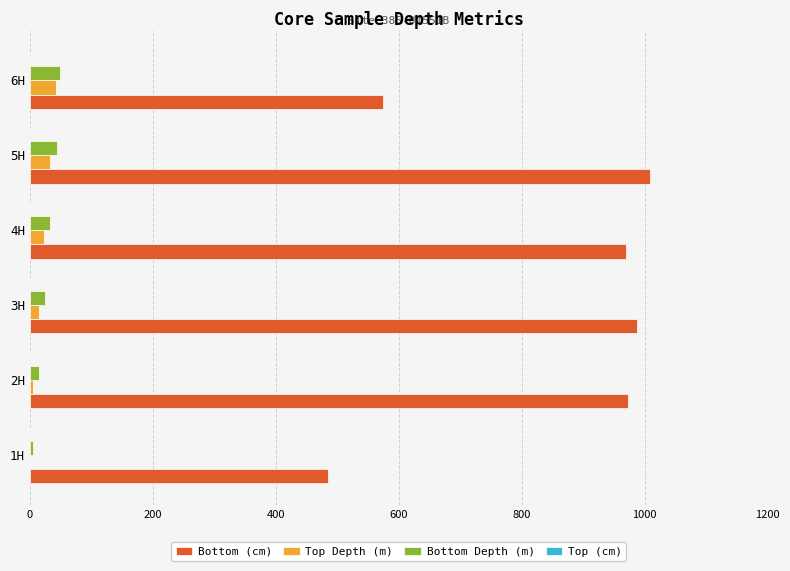

What is the greatest value displayed?

1009.0